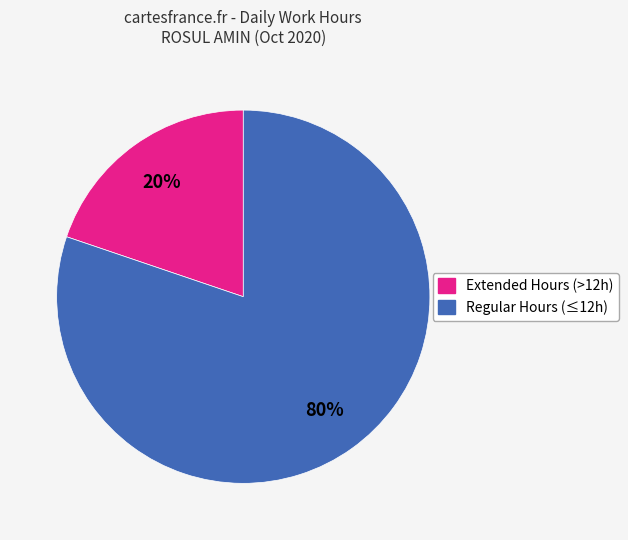

Which category has the smallest portion of the pie?

Extended Hours (>12h)